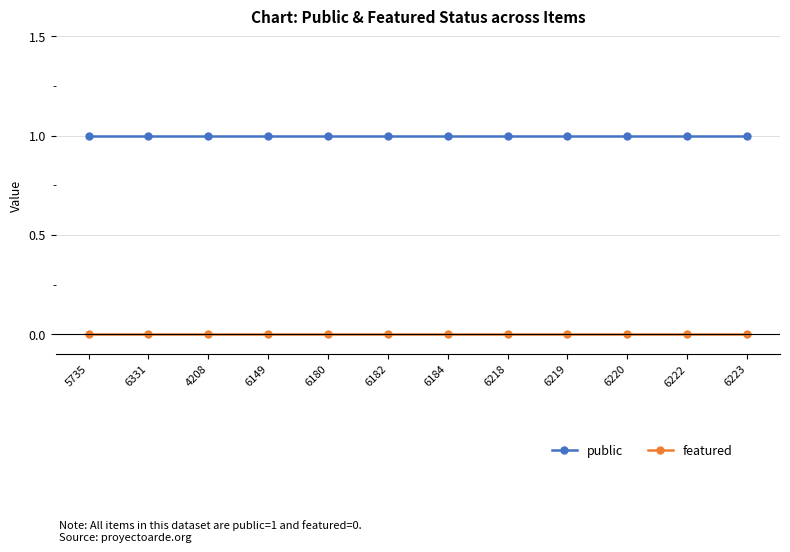

What is the label of the 3rd point from the right?

6220